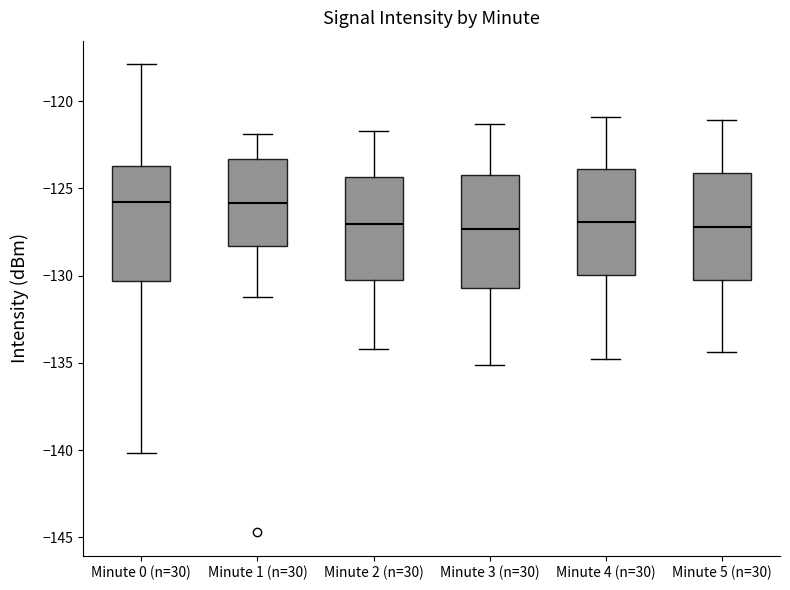

Reading left to right, read every box against the y-axis: the position of its median line, the range the box covers, and the ends of its whiskers. The values are not printed on the chart, so give them approximately, as read against the axis.

Minute 0 (n=30): median -126.0, box -130.5 to -123.5, whiskers -140.0 to -118.0
Minute 1 (n=30): median -126.0, box -128.5 to -123.5, whiskers -131.0 to -122.0
Minute 2 (n=30): median -127.0, box -130.0 to -124.5, whiskers -134.0 to -121.5
Minute 3 (n=30): median -127.5, box -130.5 to -124.0, whiskers -135.0 to -121.5
Minute 4 (n=30): median -127.0, box -130.0 to -124.0, whiskers -135.0 to -121.0
Minute 5 (n=30): median -127.0, box -130.0 to -124.0, whiskers -134.5 to -121.0